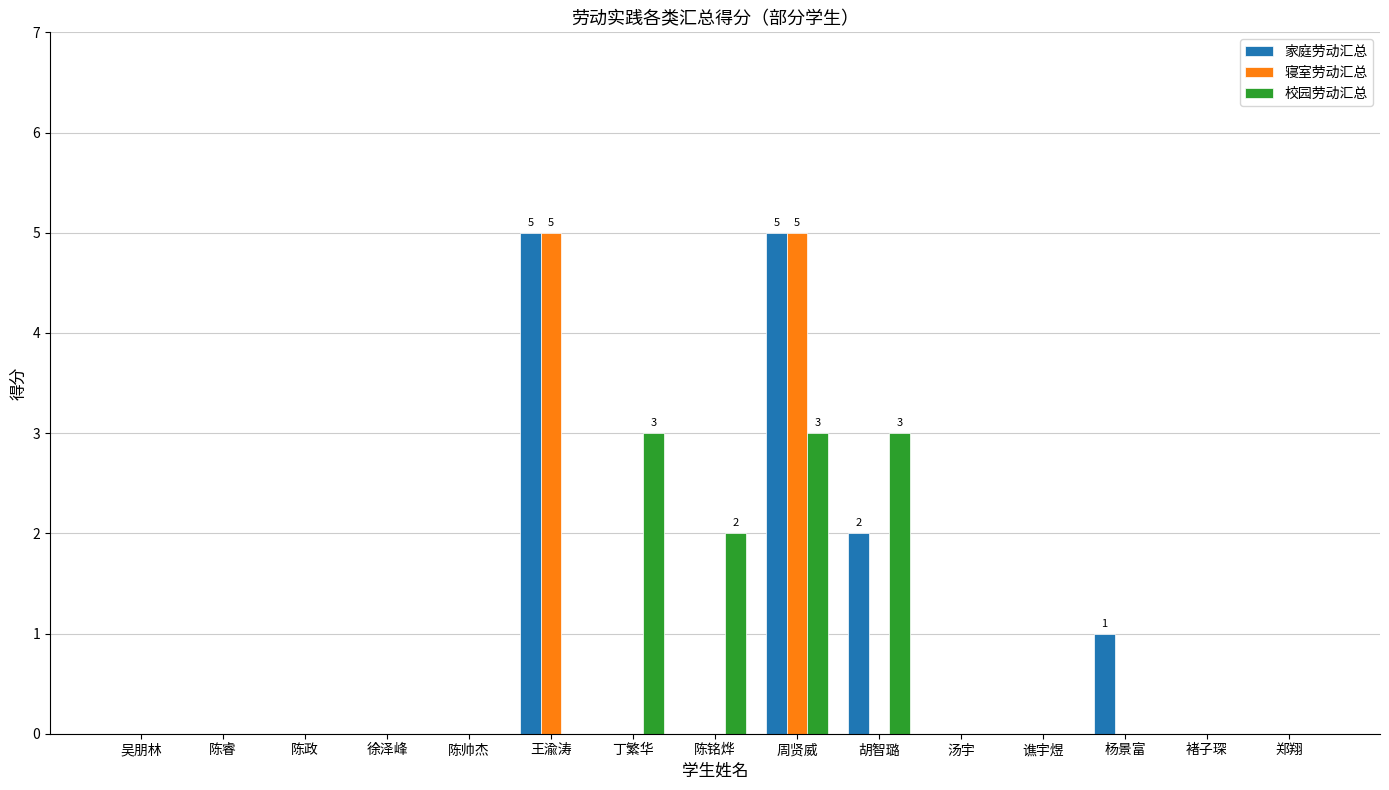

What is the sum of the 校园劳动汇总 values at 丁繁华 and 褚子琛?

3